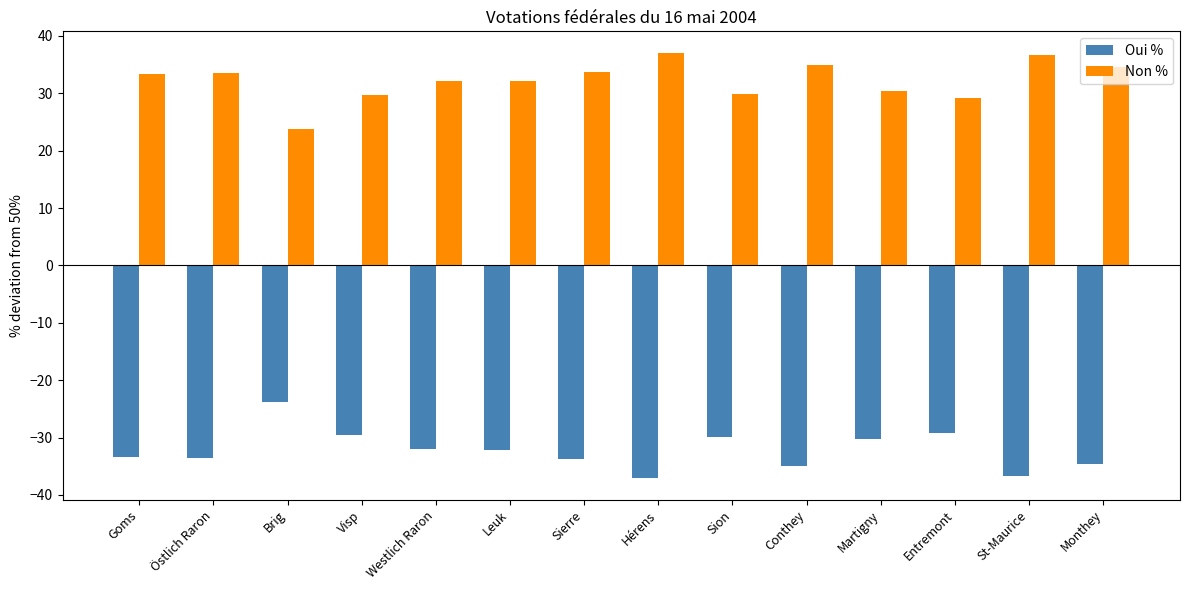

What is the difference between the highest and lowest values at Westlich Raron?

64.1